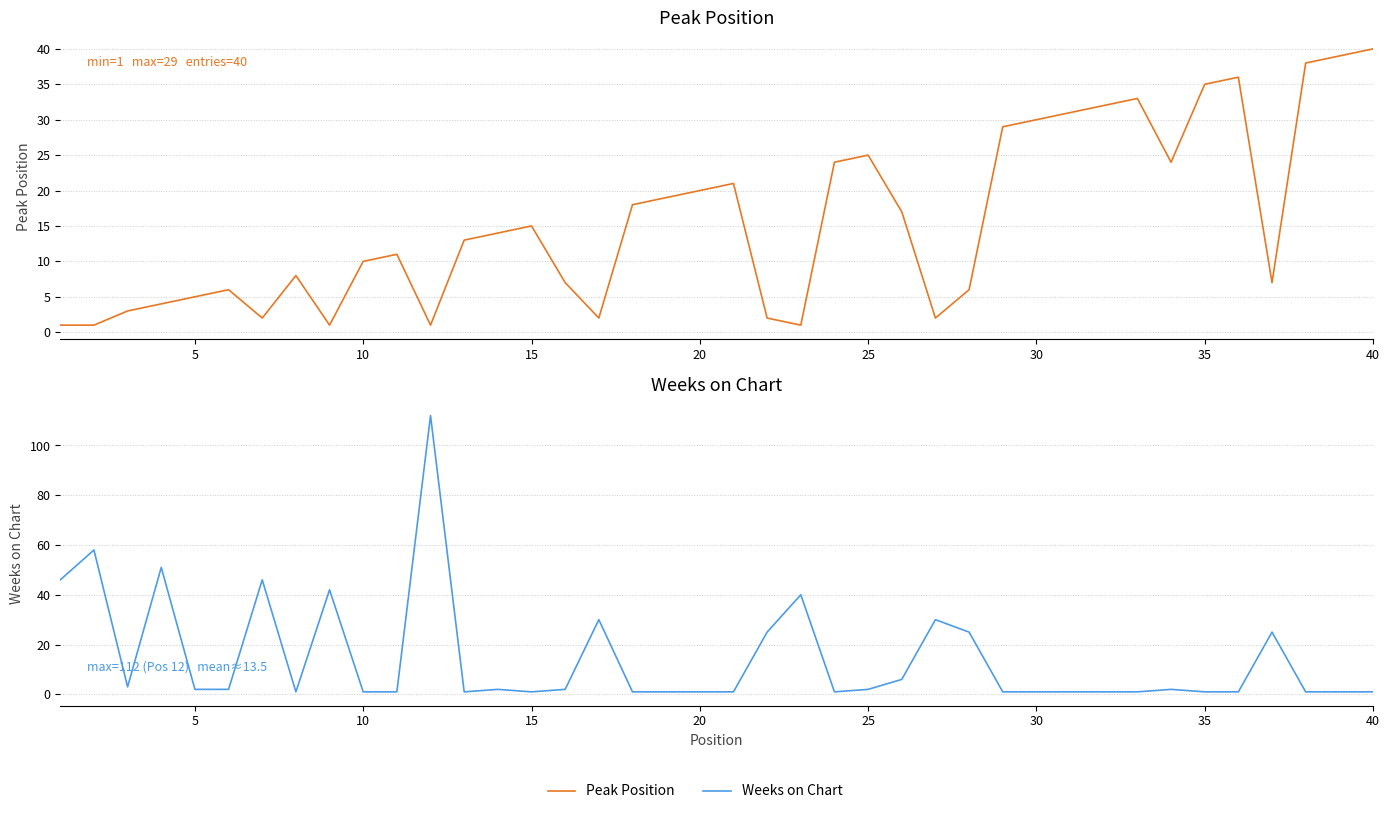

Reading right to left, what are all the values shown in this chart?

Peak Position: 40	39	38	7	36	35	24	33	32	31	30	29	6	2	17	25	24	1	2	21	20	19	18	2	7	15	14	13	1	11	10	1	8	2	6	5	4	3	1	1
Weeks on Chart: 1	1	1	25	1	1	2	1	1	1	1	1	25	30	6	2	1	40	25	1	1	1	1	30	2	1	2	1	112	1	1	42	1	46	2	2	51	3	58	46